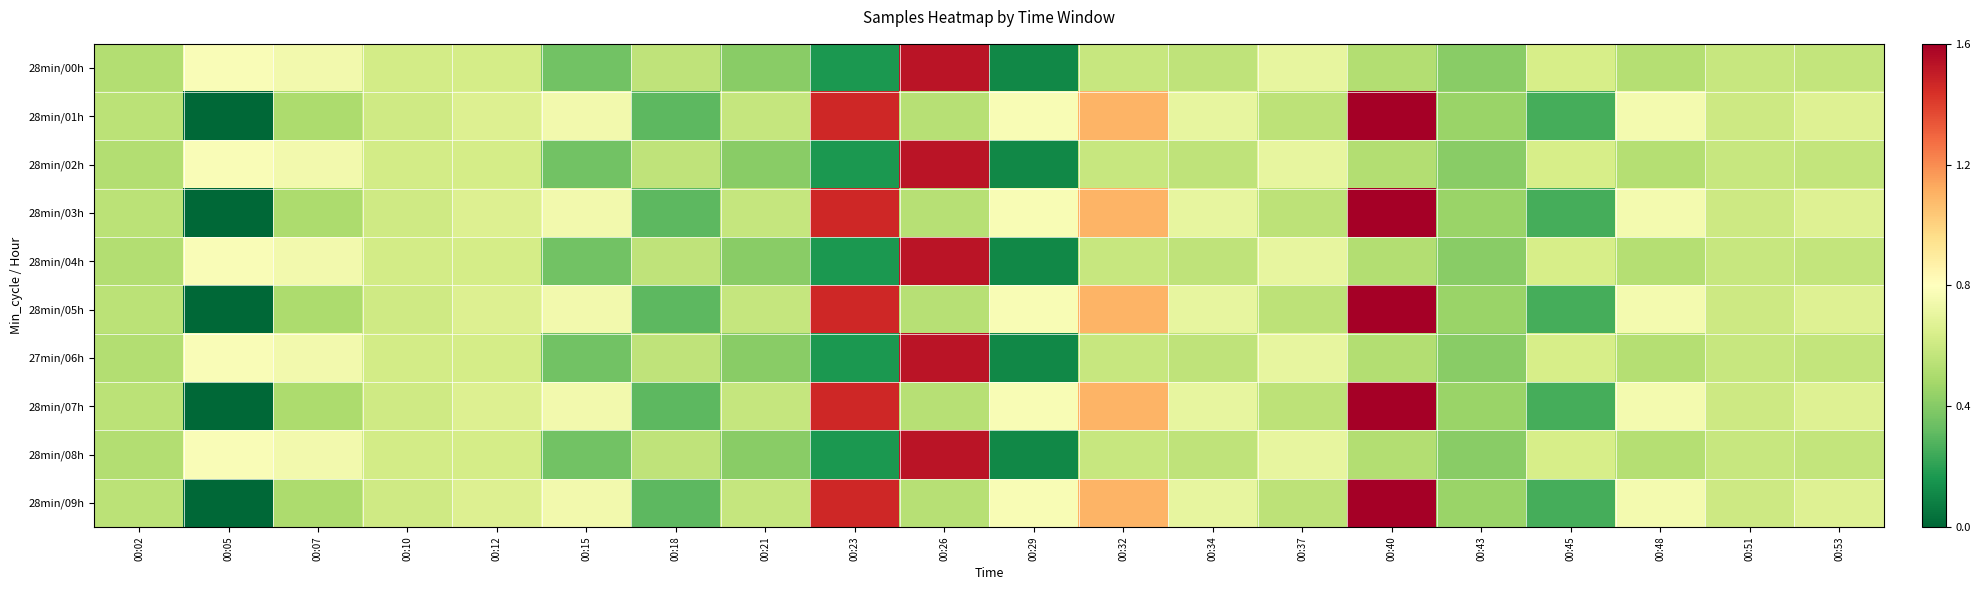

What is the difference between the highest and lowest values at 00:15?

12199